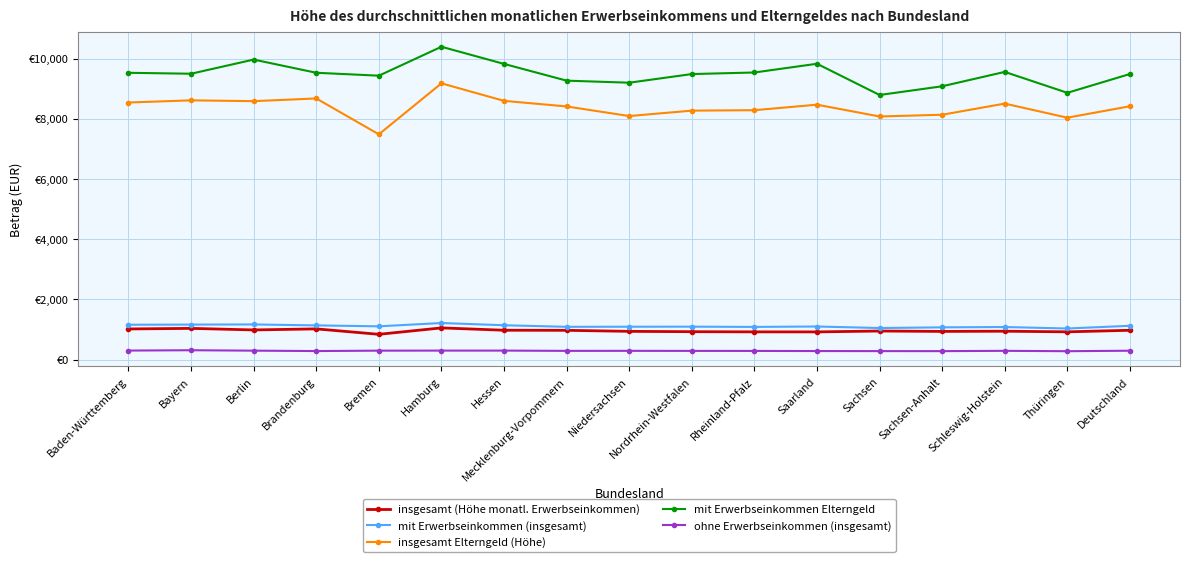

The mit Erwerbseinkommen Elterngeld series shows 17864 at Hamburg. True or false?

False